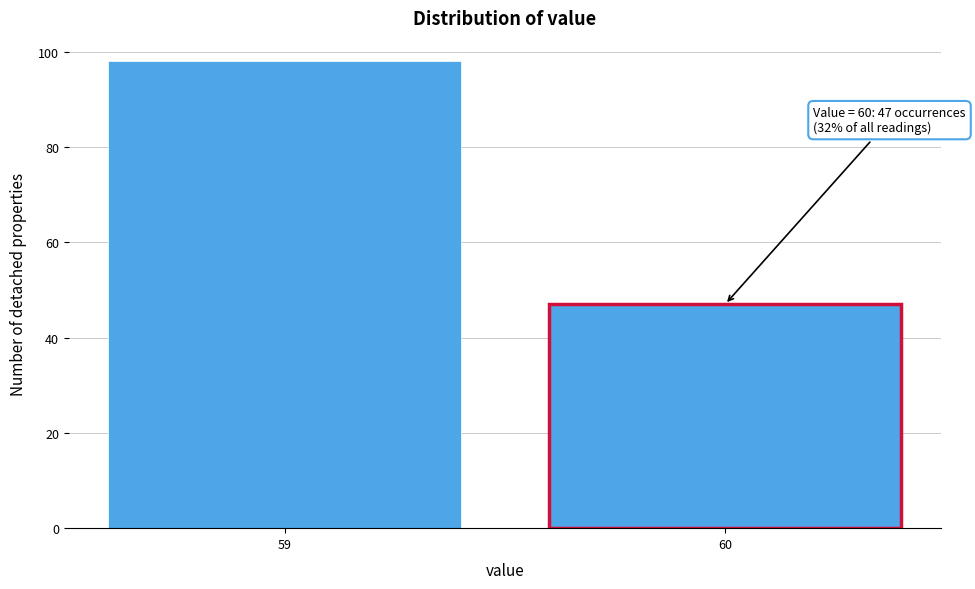

Reading left to right, extract all data points from this chart.

98	47